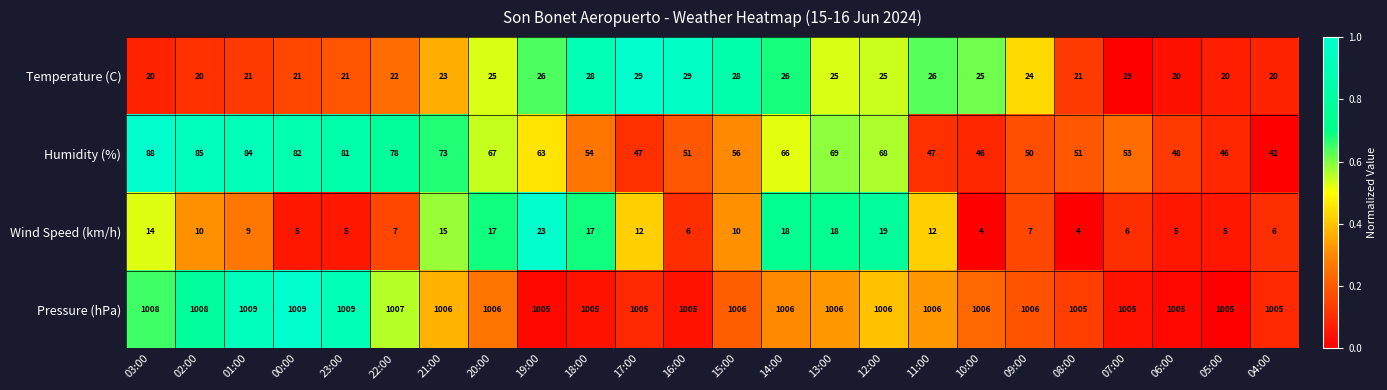

How many series are shown in this chart?

4